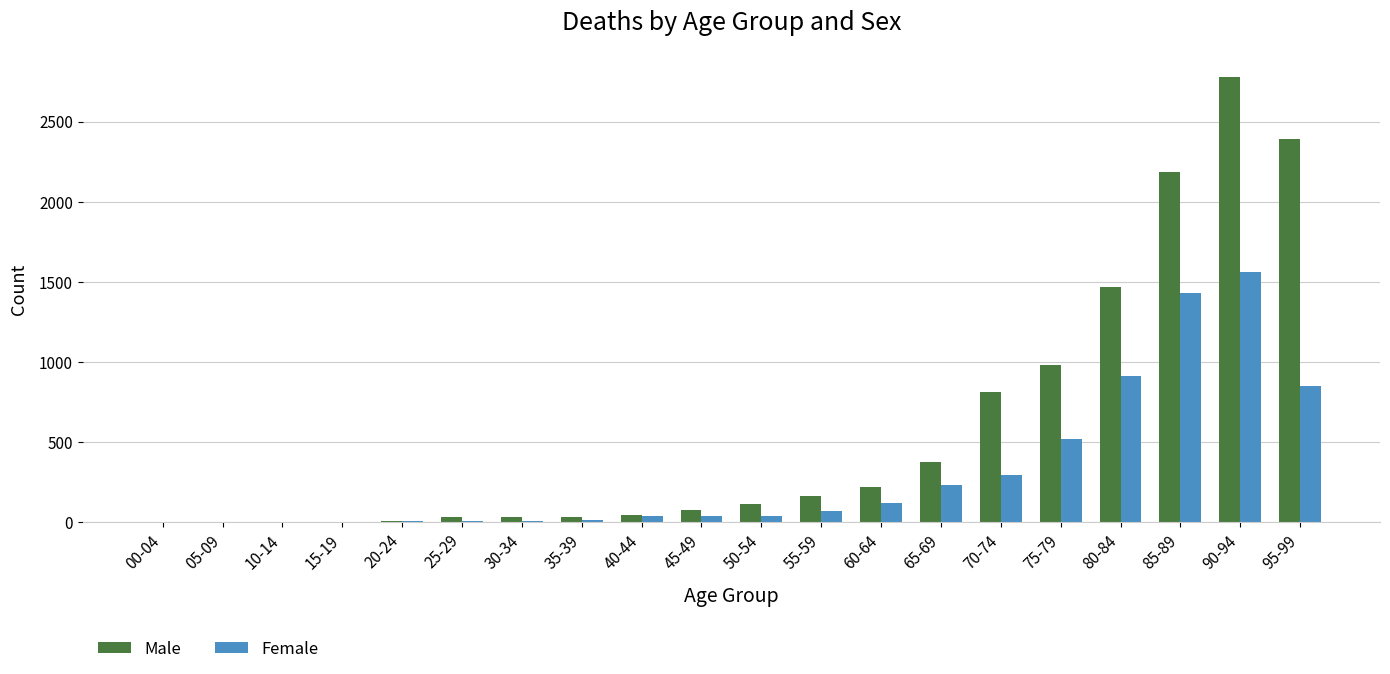

Which series has the largest total across all categories?

Male